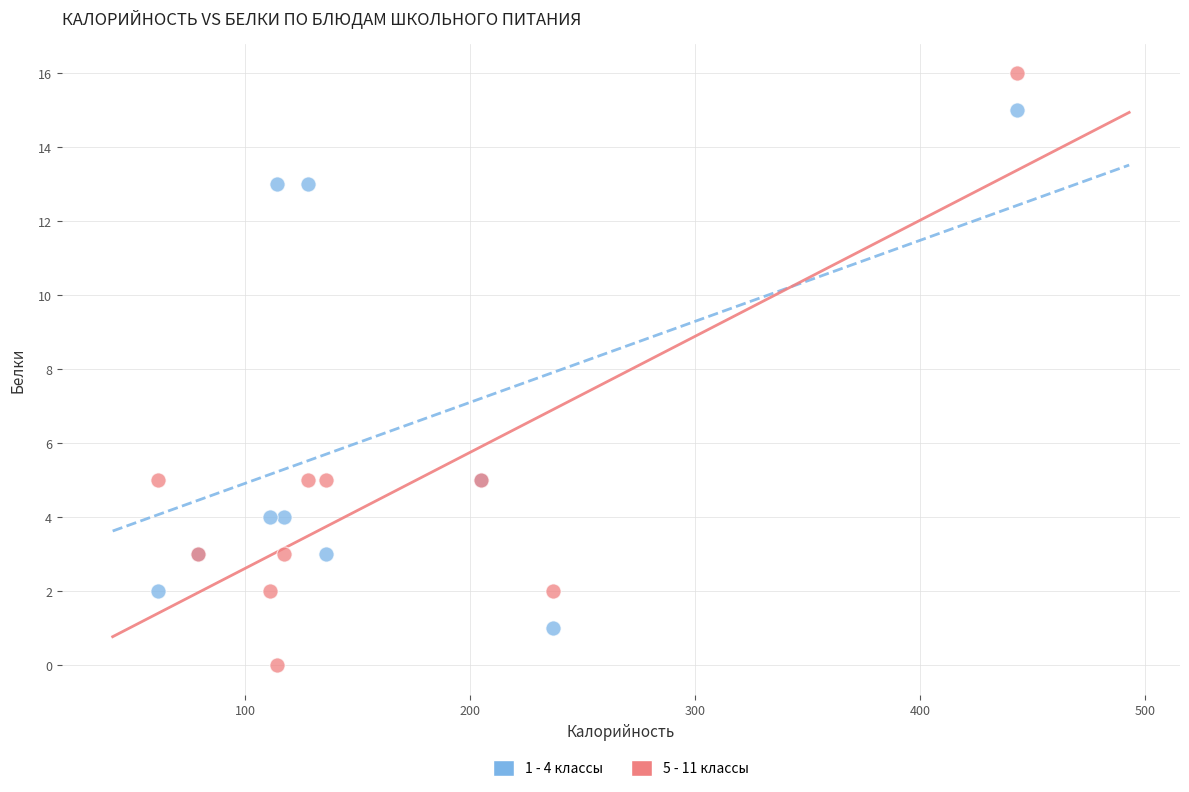

Which series reaches the maximum Y coordinate?

5 - 11 классы